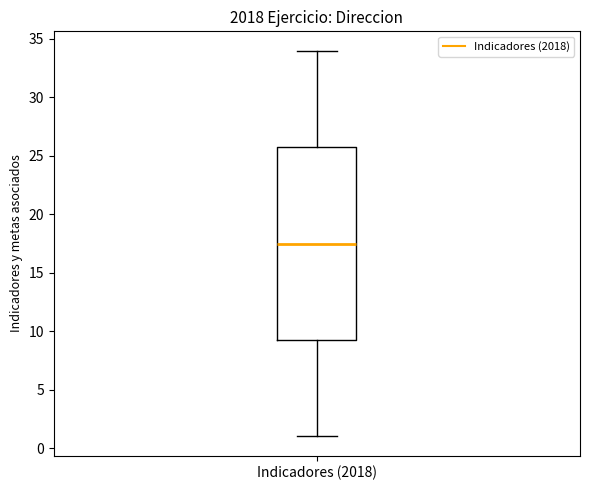

Where does the median line of the box for Indicadores (2018) sit on the y-axis? The values are not printed on the chart, so give them approximately, as read against the axis.

17.5